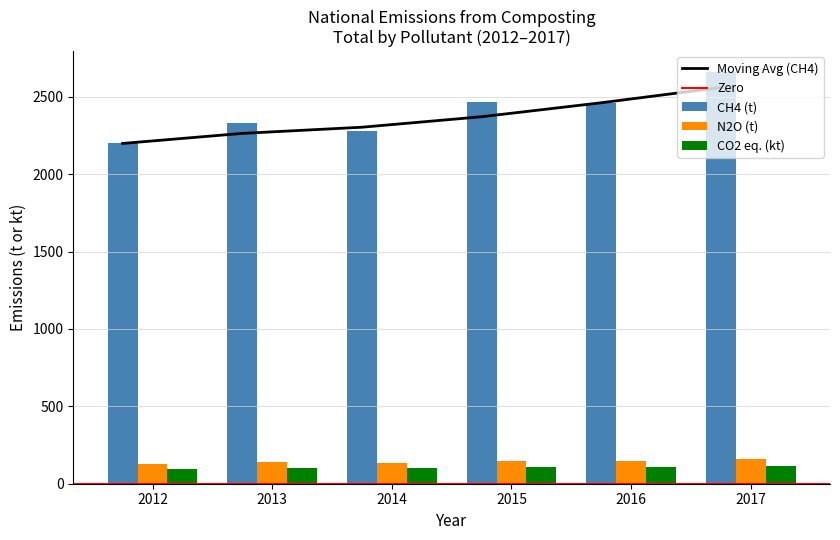

What value does the CO2_eq series have at 2017?

116.8